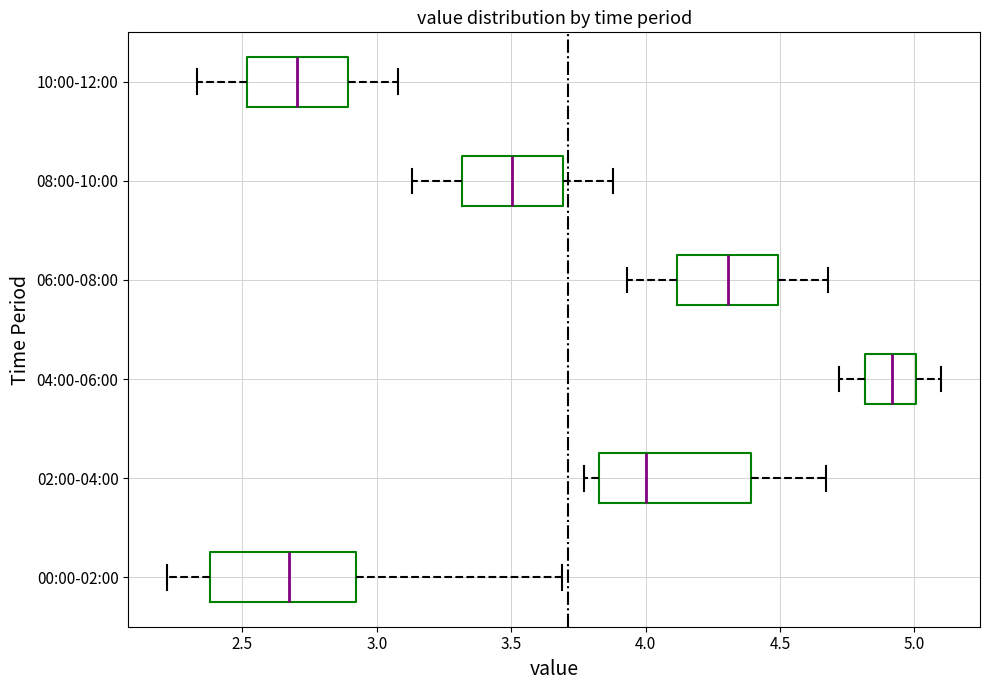

Reading bottom to top, transcribe this box plot: for each box, give where its median line is, the range the box spans, and where its two whiskers end, as read against the x-axis. The values are not printed on the chart, so give them approximately, as read against the axis.

00:00-02:00: median 2.70, box 2.40 to 2.90, whiskers 2.20 to 3.70
02:00-04:00: median 4.00, box 3.85 to 4.40, whiskers 3.75 to 4.65
04:00-06:00: median 4.90, box 4.80 to 5.00, whiskers 4.70 to 5.10
06:00-08:00: median 4.30, box 4.10 to 4.50, whiskers 3.95 to 4.70
08:00-10:00: median 3.50, box 3.30 to 3.70, whiskers 3.15 to 3.90
10:00-12:00: median 2.70, box 2.50 to 2.90, whiskers 2.35 to 3.10